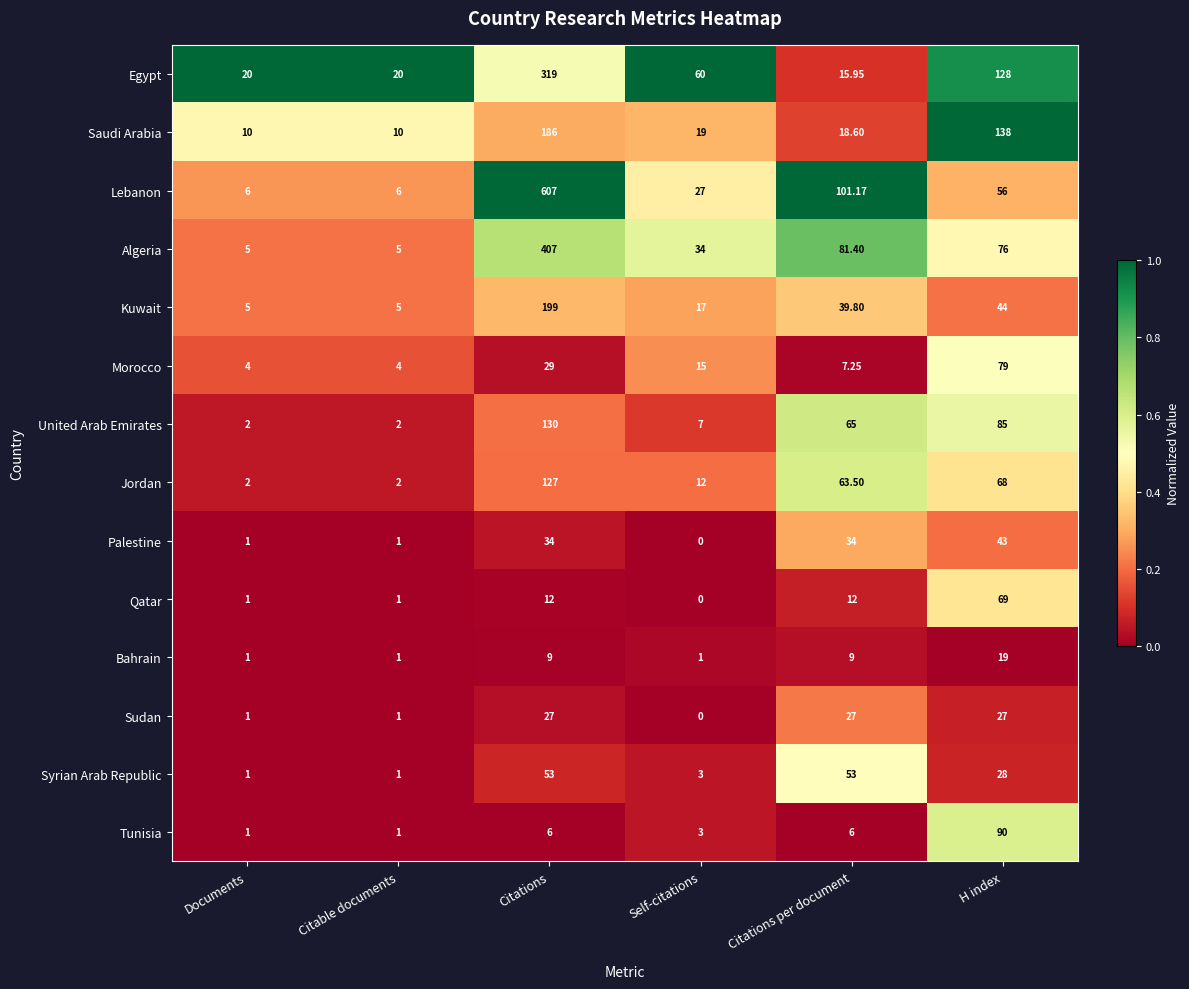

Between Documents and Self-citations, which series saw the biggest shift?

Egypt